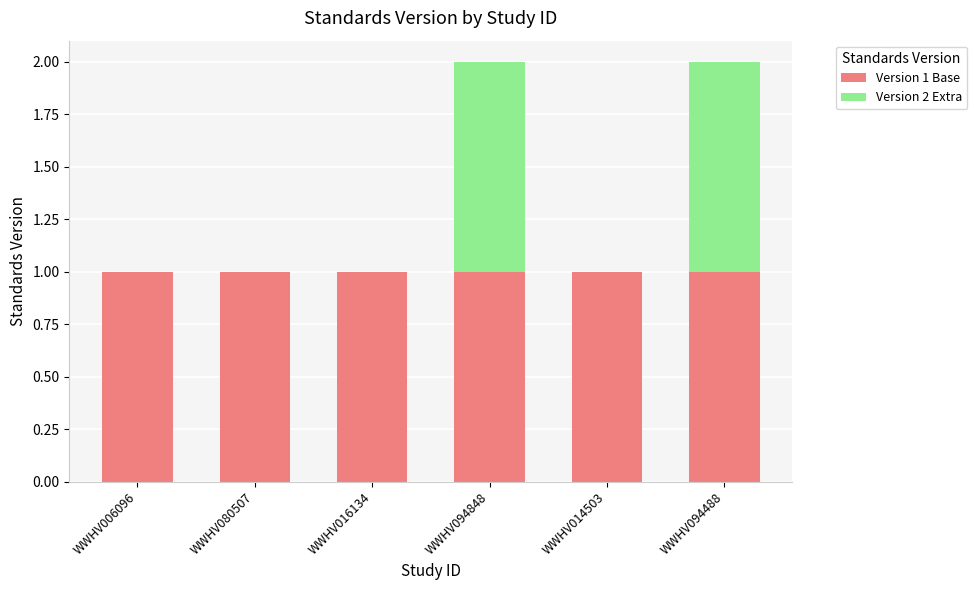

Reading left to right, what are the values for Version 1 Base?

WWHV006096=1	WWHV080507=1	WWHV016134=1	WWHV094848=1	WWHV014503=1	WWHV094488=1